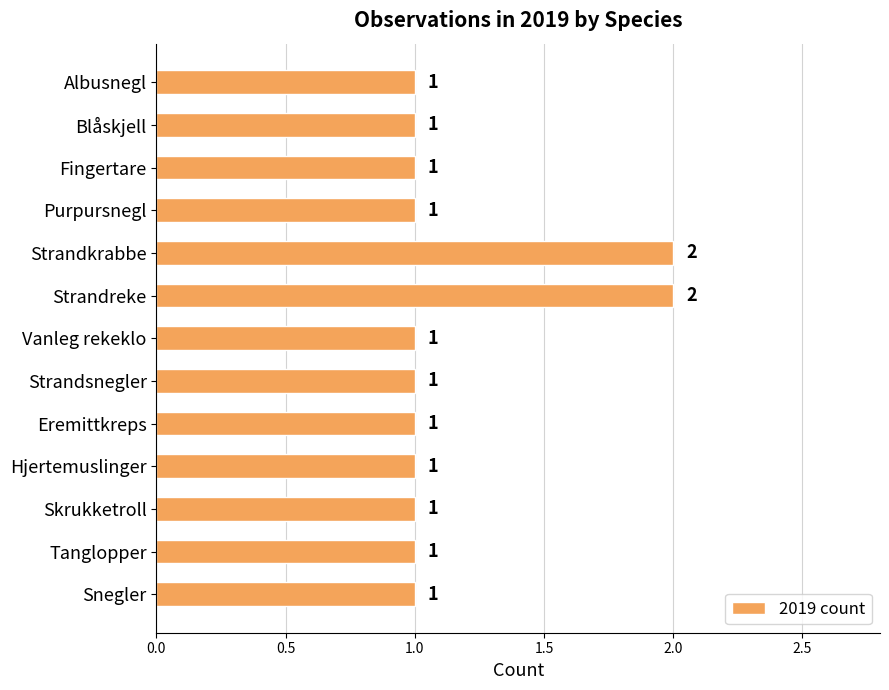

Reading top to bottom, list all the values displayed in this chart.

Albusnegl=1	Blåskjell=1	Fingertare=1	Purpursnegl=1	Strandkrabbe=2	Strandreke=2	Vanleg rekeklo=1	Strandsnegler=1	Eremittkreps=1	Hjertemuslinger=1	Skrukketroll=1	Tanglopper=1	Snegler=1